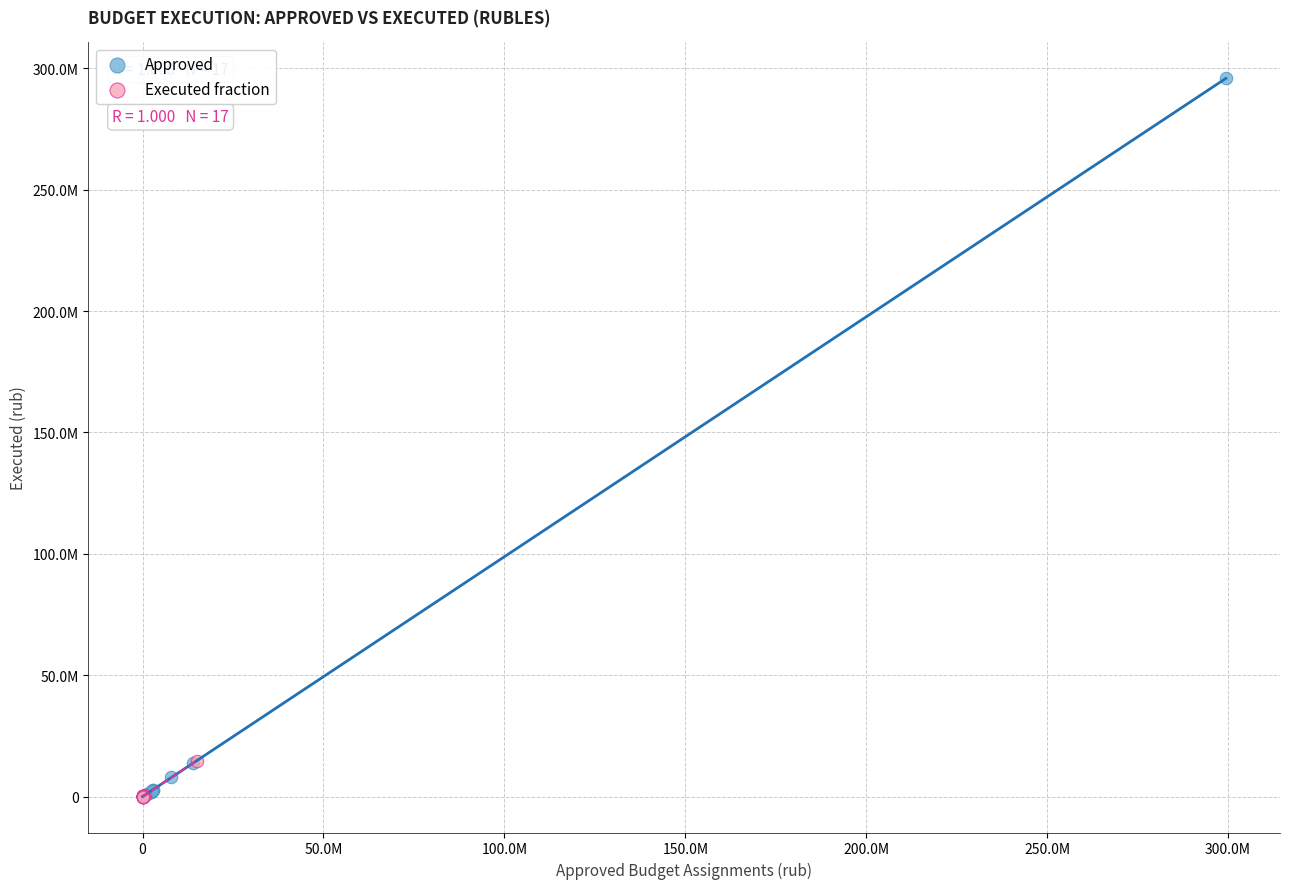

Which series reaches the maximum Y coordinate?

Approved